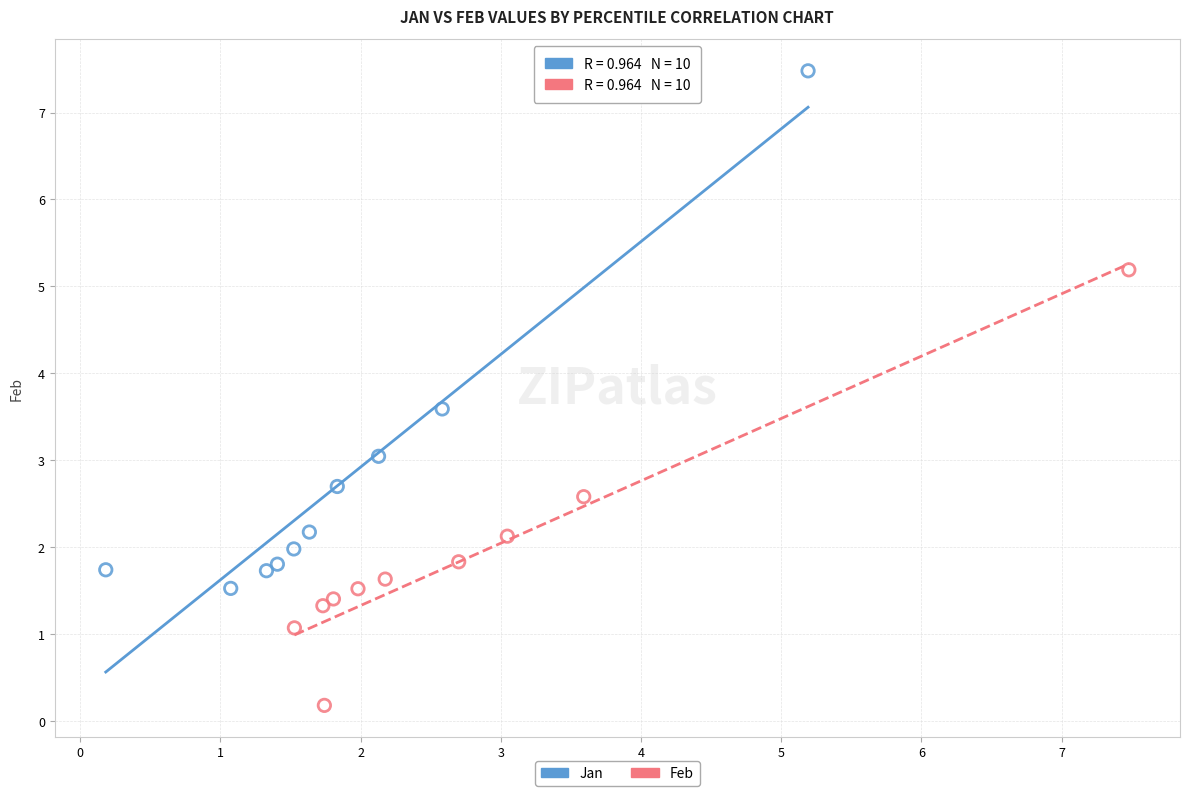

Which series contains the highest Y value?

Jan